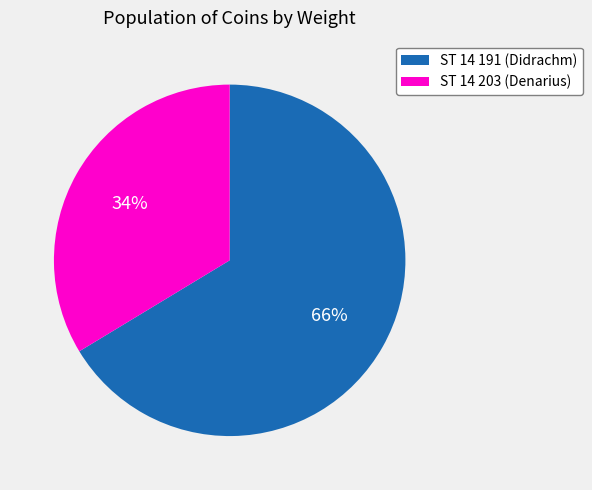

Is it true that ST 14 191 is 59% of the pie?

False